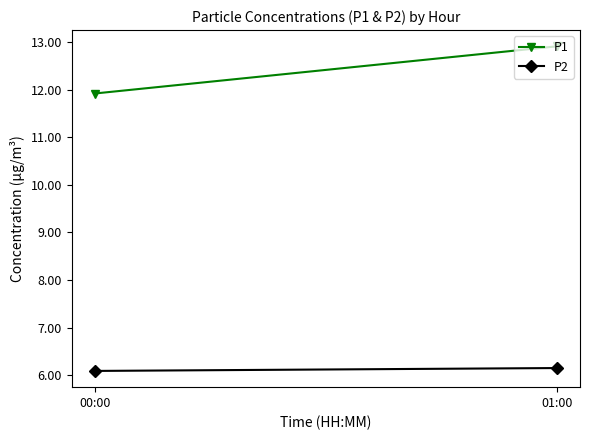

Where does the P1 series first go above 12?

01:00